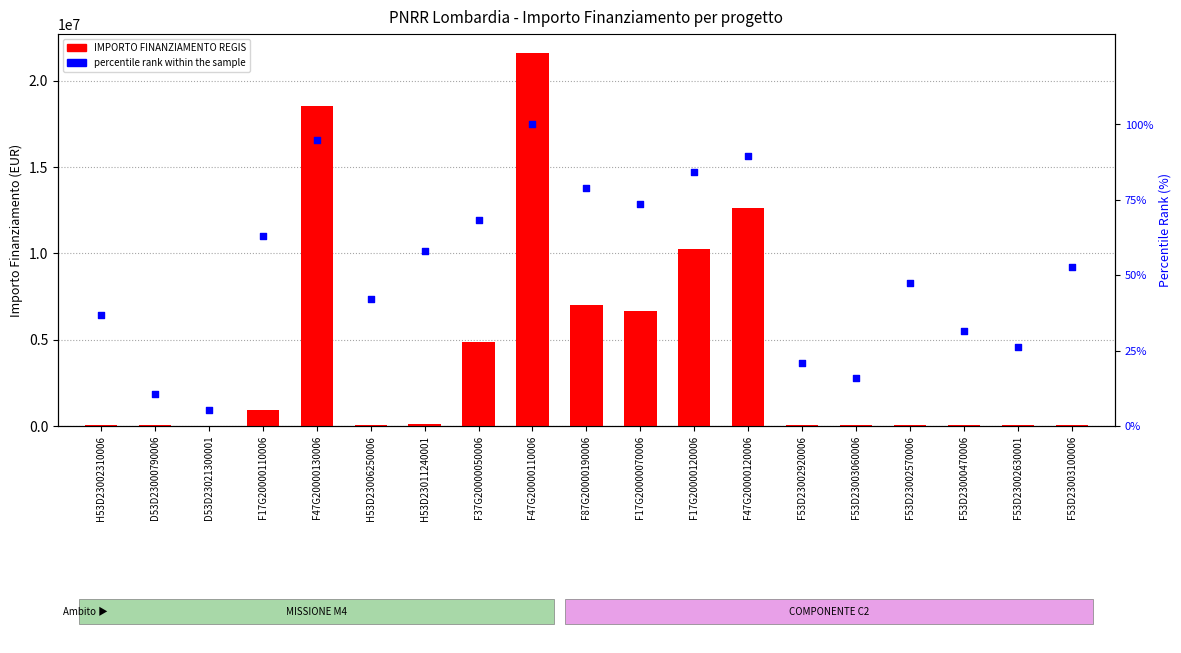

What are all the series names shown in the legend?

IMPORTO FINANZIAMENTO REGIS, percentile rank within the sample